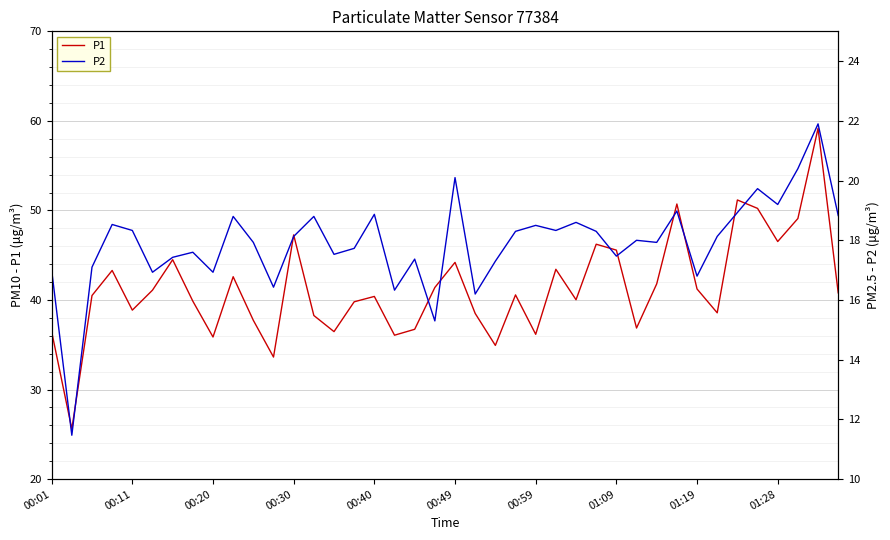

In P1, how many points are higher than both neighbors (excluding endpoints)?

12